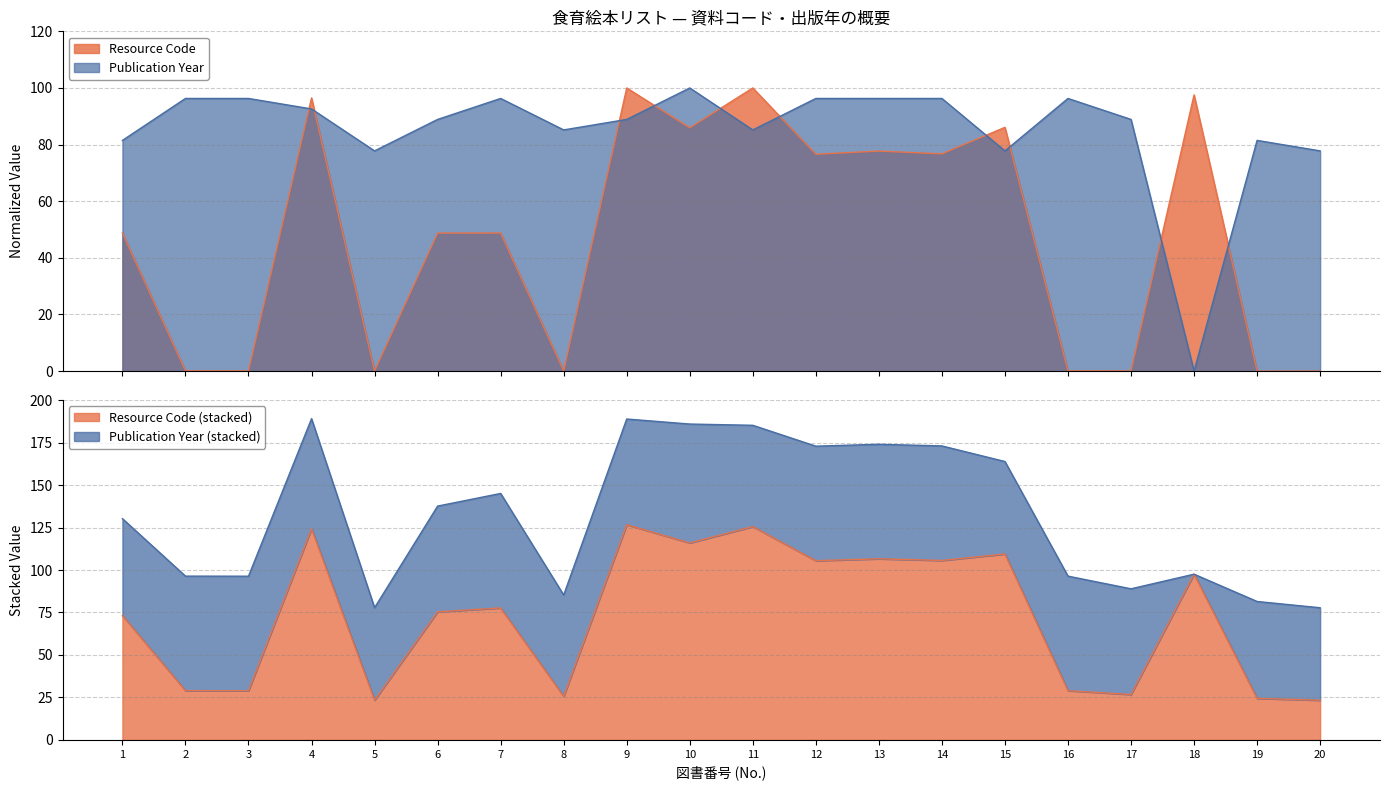

Reading right to left, transcribe all the data shown in this chart.

Resource Code: 0.0	0.0	97.5	0.1	0.1	86.1	76.7	77.7	76.6	100.0	85.9	100.0	0.1	48.8	48.7	0.0	96.5	0.1	0.1	48.8
Publication Year: 77.8	81.5	0.0	88.9	96.3	77.8	96.3	96.3	96.3	85.2	100.0	88.9	85.2	96.3	88.9	77.8	92.6	96.3	96.3	81.5